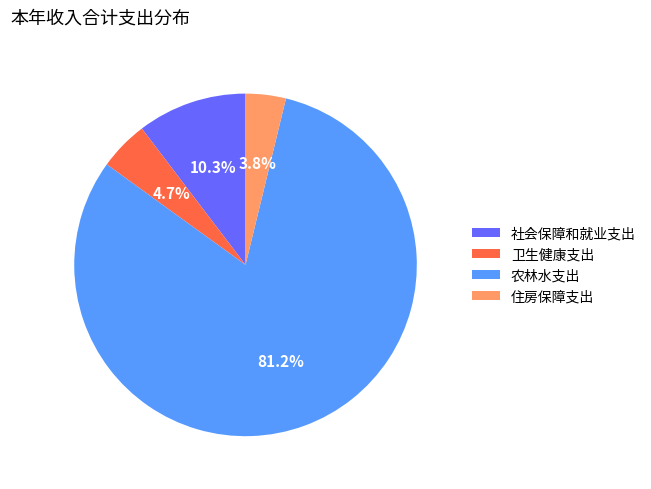

To the nearest percent, what is the average slice percentage?

25%